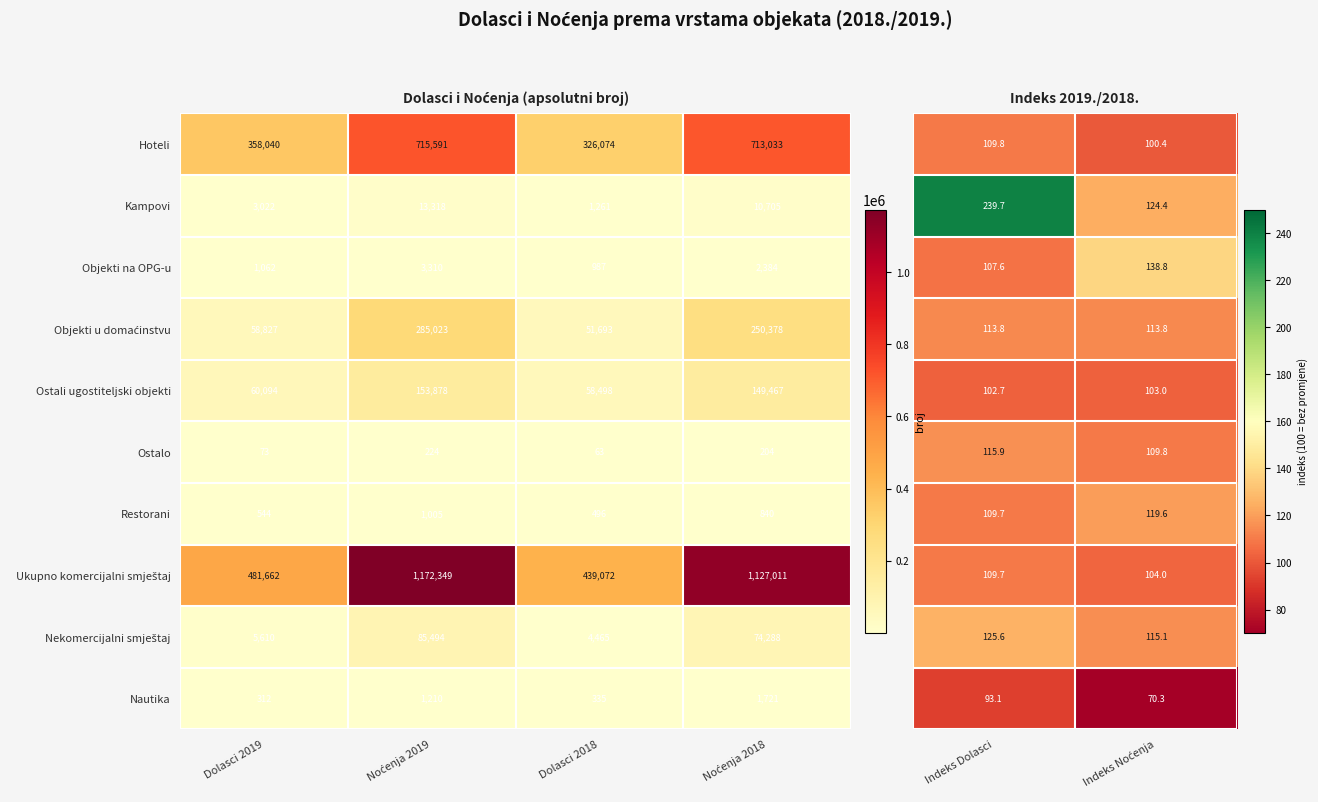

What is the lowest value of the Objekti na OPG-u series?

987